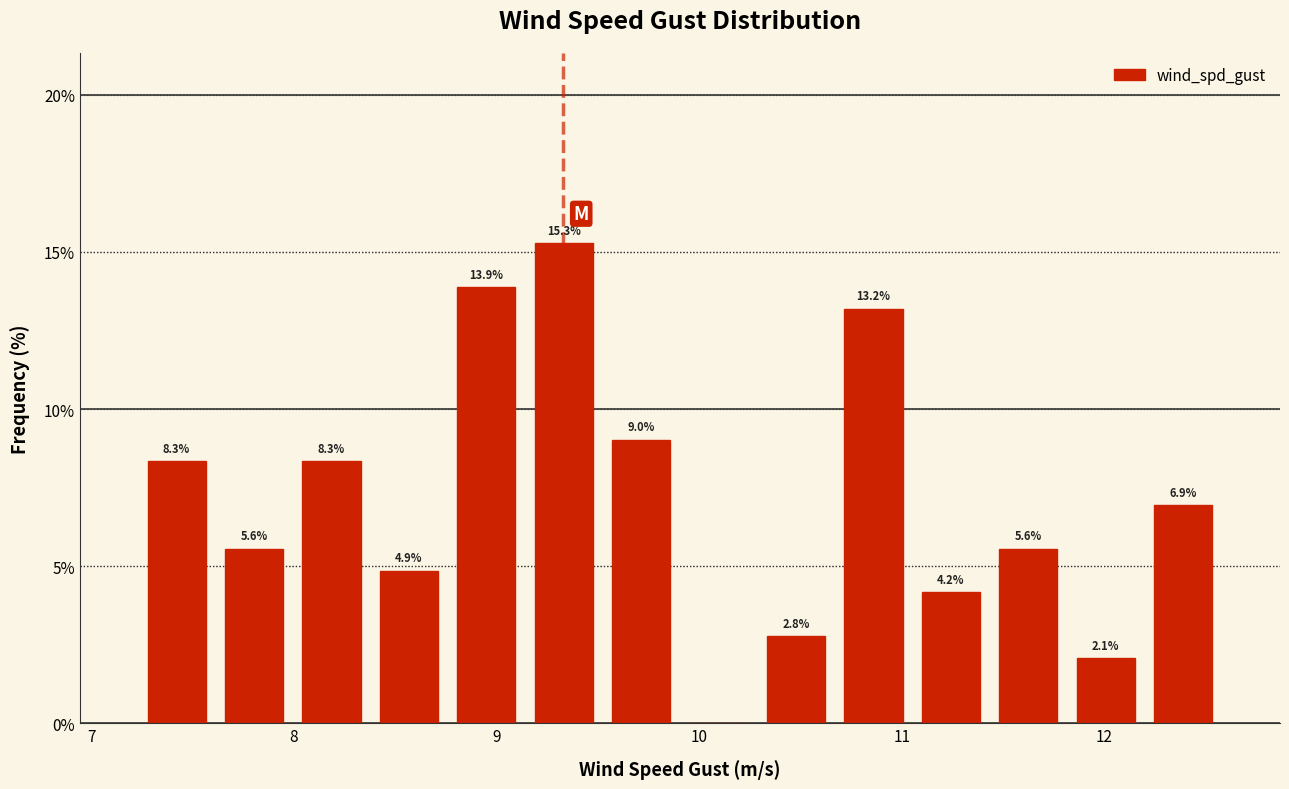

Around what value on the x-axis is the tallest bar? Give the approximate position of its centre, as read against the axis.

9.3